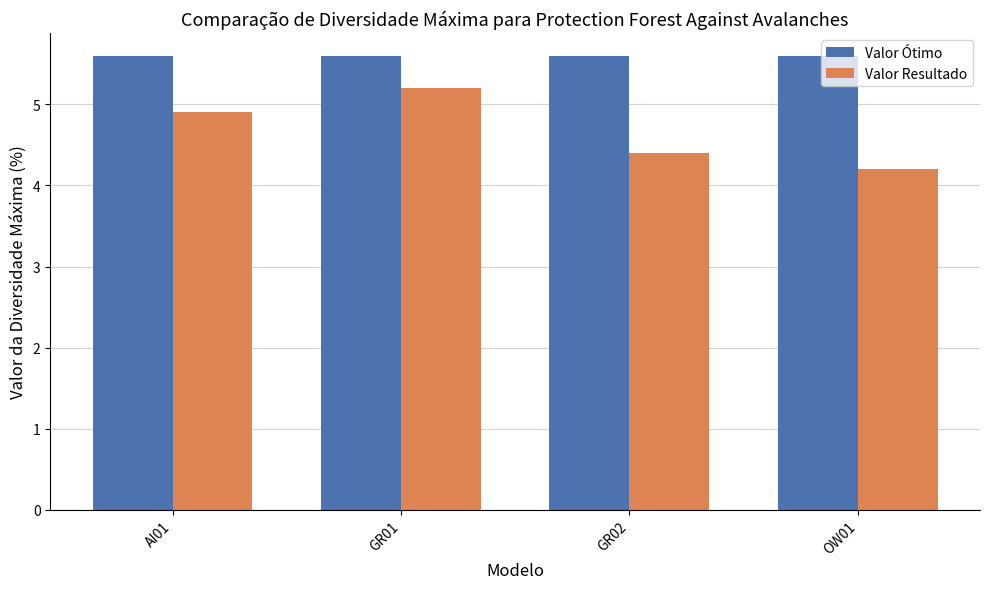

What is the total value across all series at OW01?

9.8